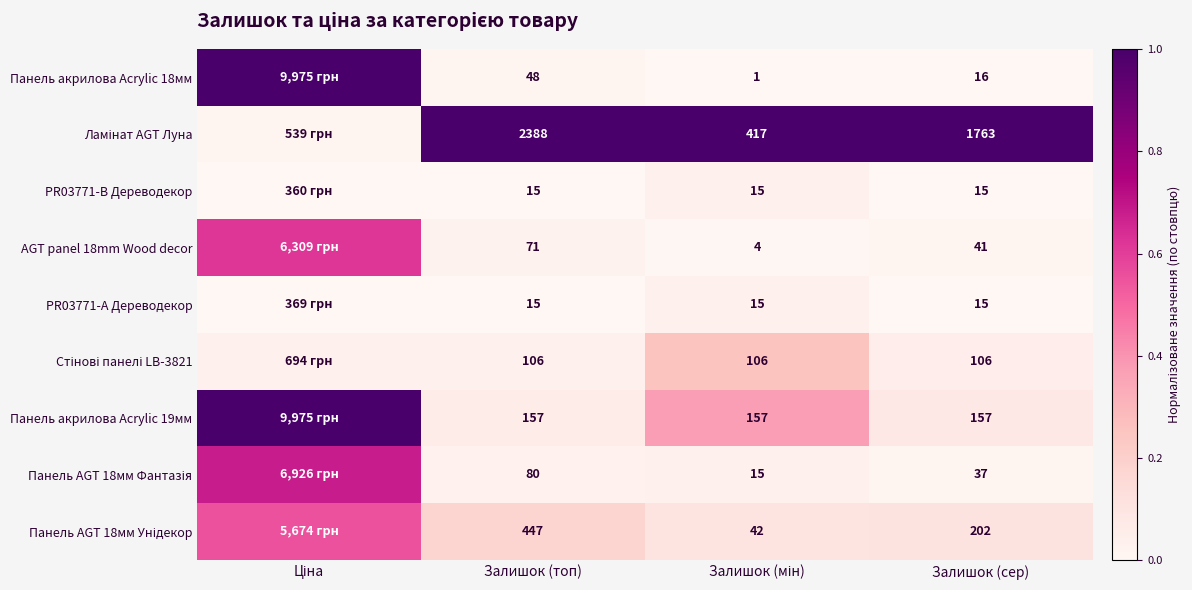

What is the difference between the second highest and minimum values in the Панель акрилова Acrylic 19мм series?

0.3